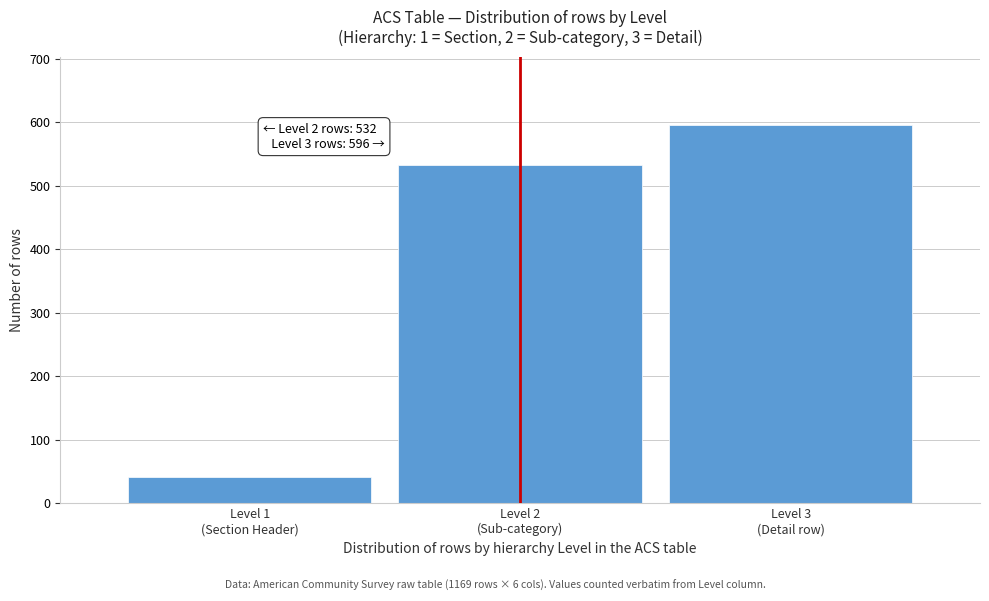

Reading left to right, what are all the values shown in this chart?

41	532	596